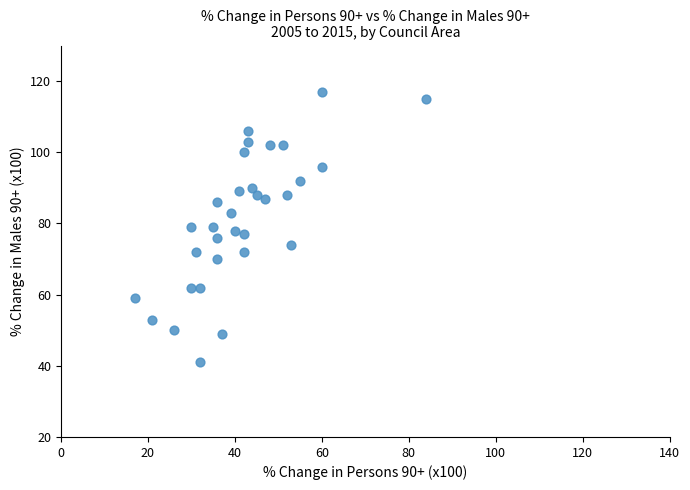

What is the range of X values (max minus min)?

67